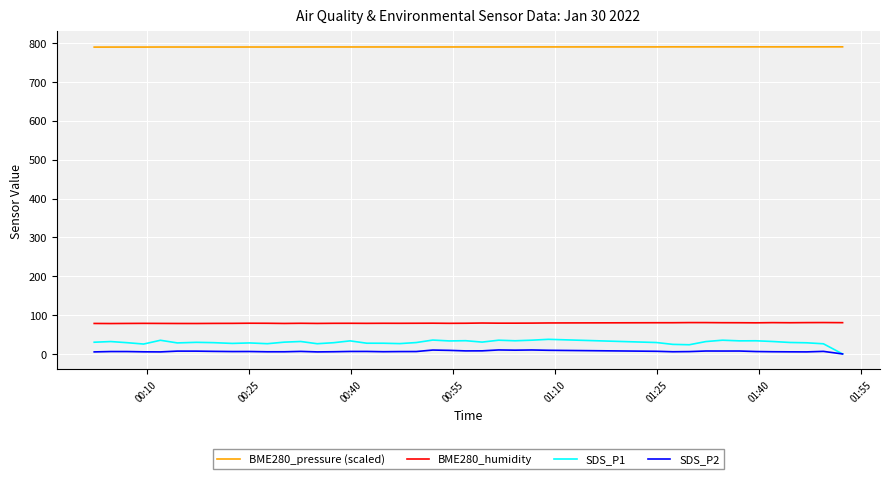

What is the highest value of the SDS_P1 series?

37.6